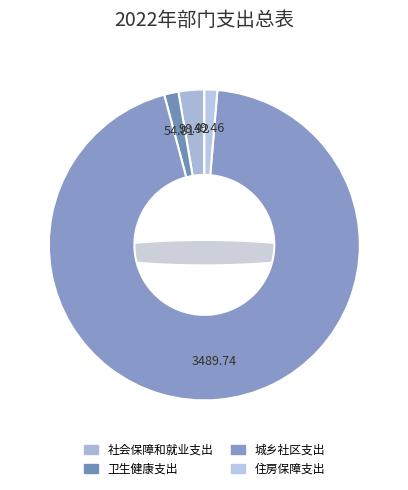

Which has a higher value, 社会保障和就业支出 or 住房保障支出?

社会保障和就业支出